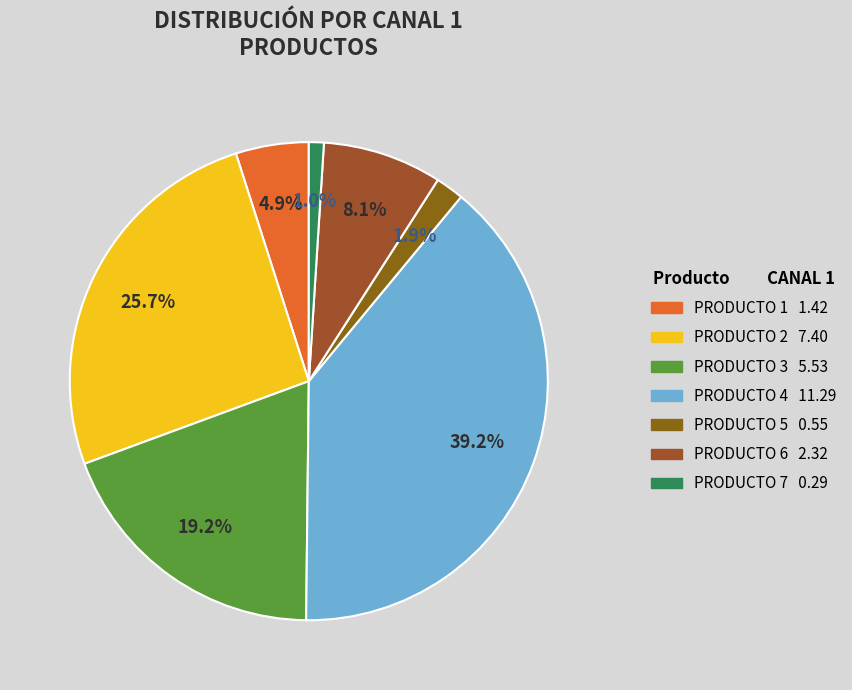

Does PRODUCTO 1 represent more than half of the total?

No